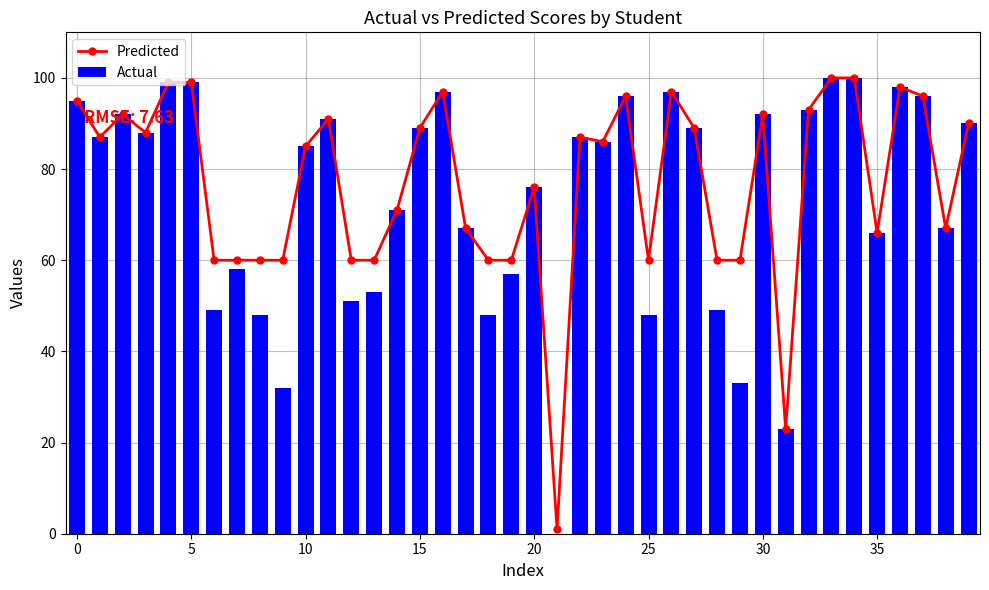

Reading right to left, list all the values displayed in this chart.

Predicted: 90	67	96	98	66	100	100	93	23	92	60	60	89	97	60	96	86	87	1	76	60	60	67	97	89	71	60	60	91	85	60	60	60	60	99	99	88	92	87	95
Actual: 90	67	96	98	66	100	100	93	23	92	33	49	89	97	48	96	86	87	0	76	57	48	67	97	89	71	53	51	91	85	32	48	58	49	99	99	88	92	87	95